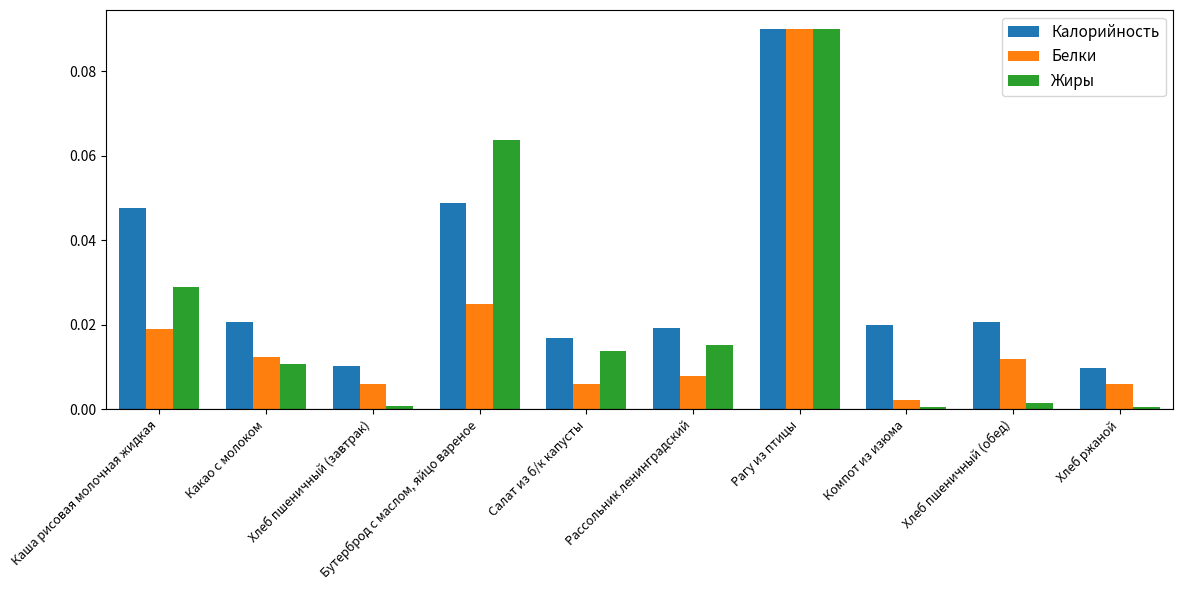

At how many categories does at least one series exceed 0?

10